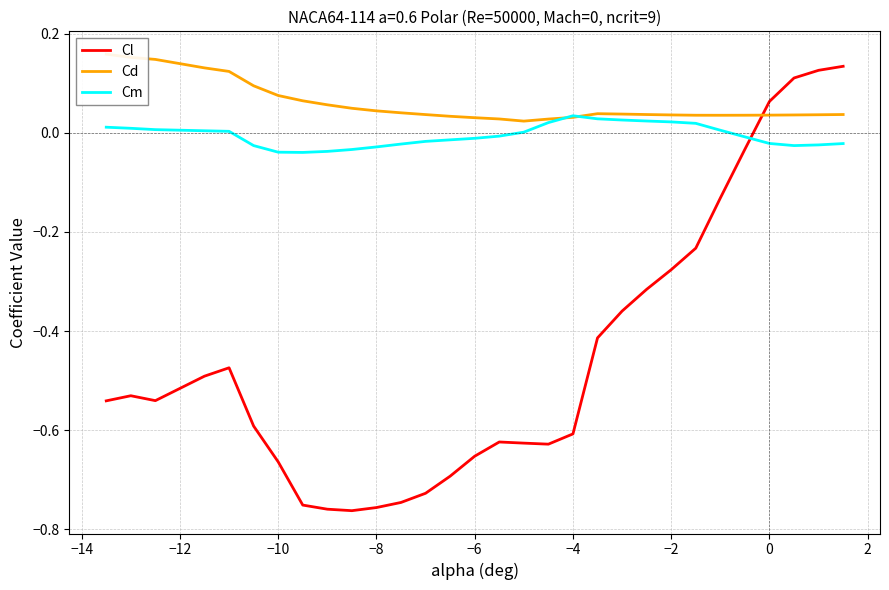

Which series ends up on top after the final intersection of Cm and Cl?

Cl